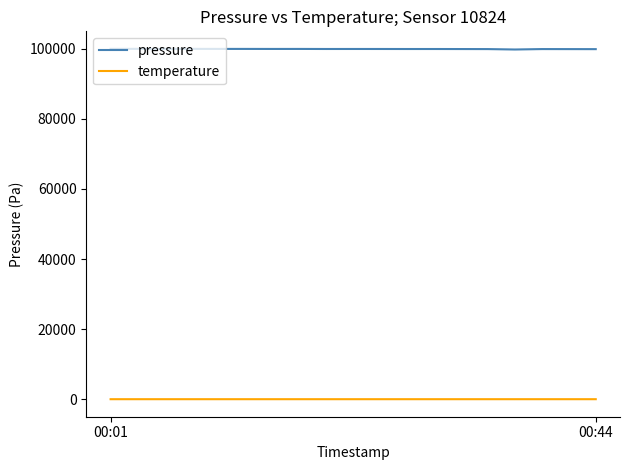

List the series in order of their peak value, lowest first.

temperature, pressure